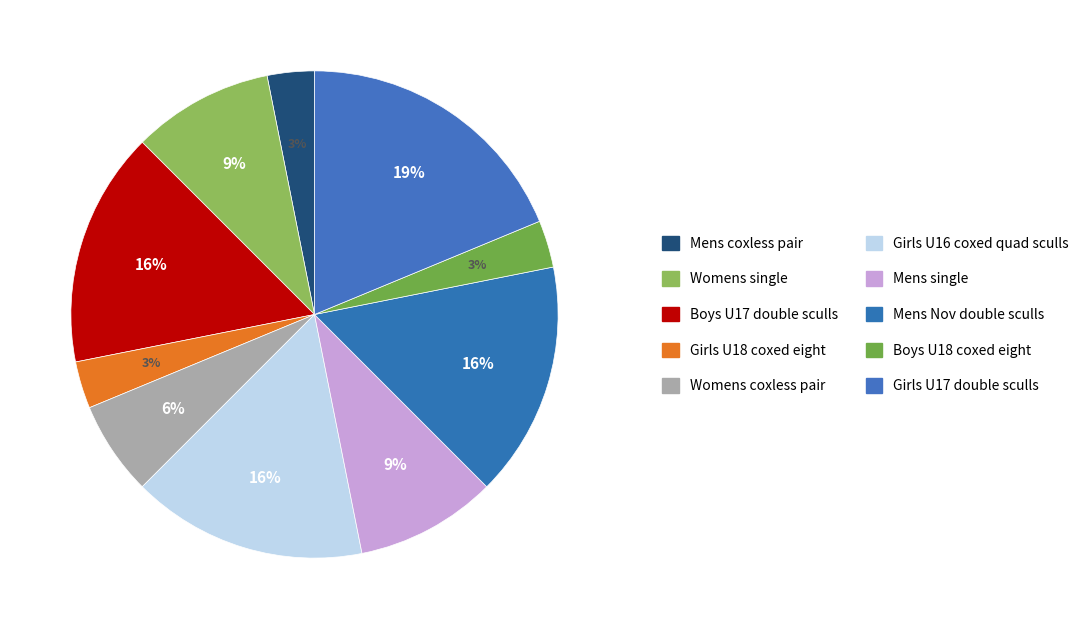

How many segments does this pie chart have?

10